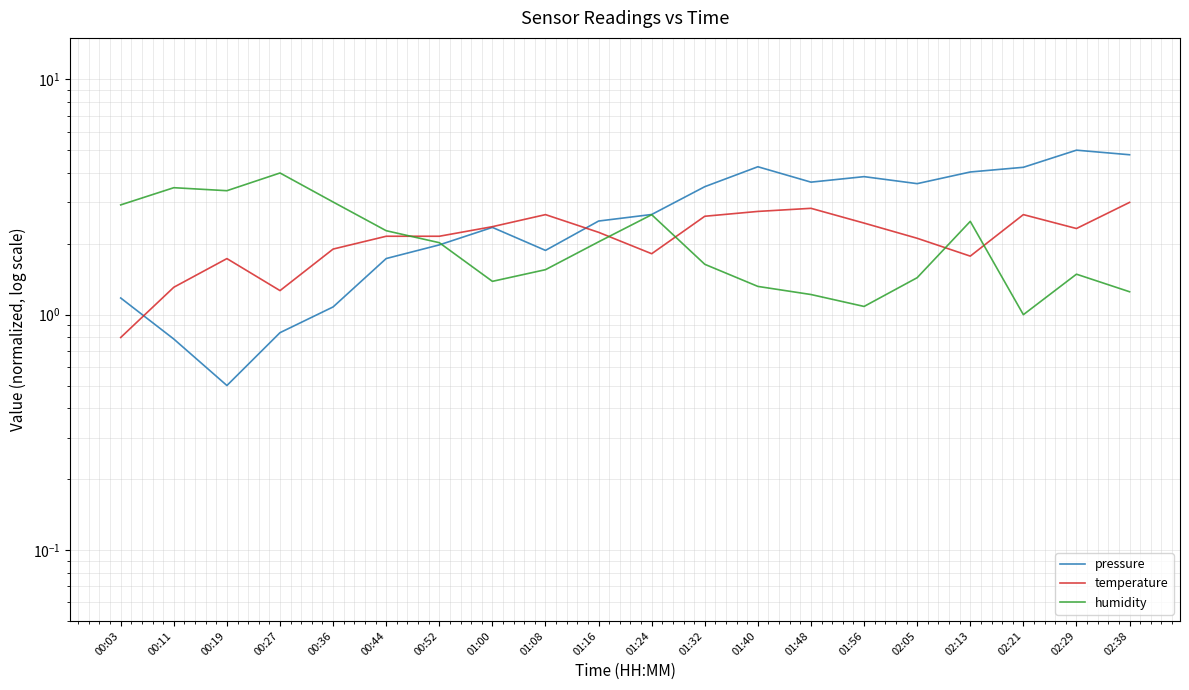

Between 00:27 and 01:00, which series saw the biggest shift?

humidity